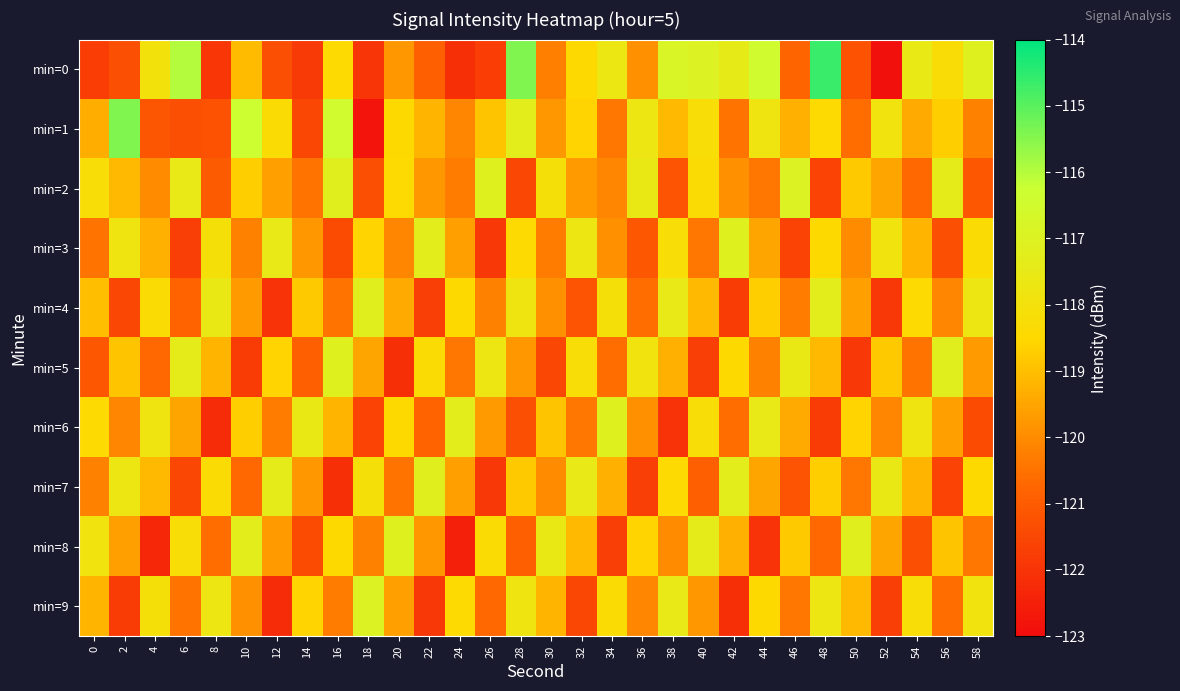

Which has a higher value, 22 or 14?

22